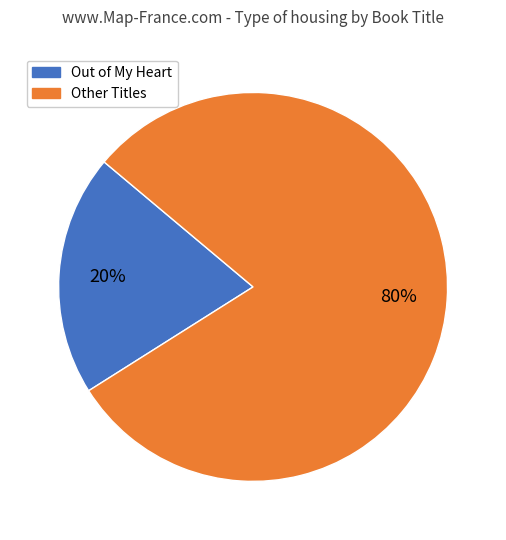

How many segments does this pie chart have?

2